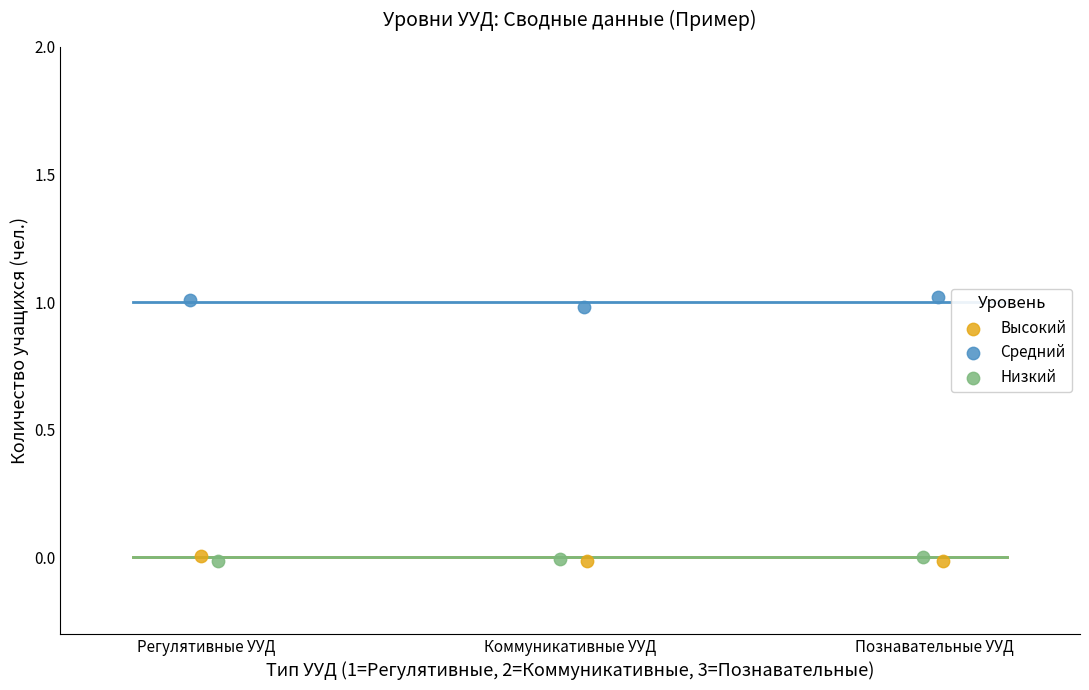

What are all the series names shown in the legend?

Высокий, Средний, Низкий